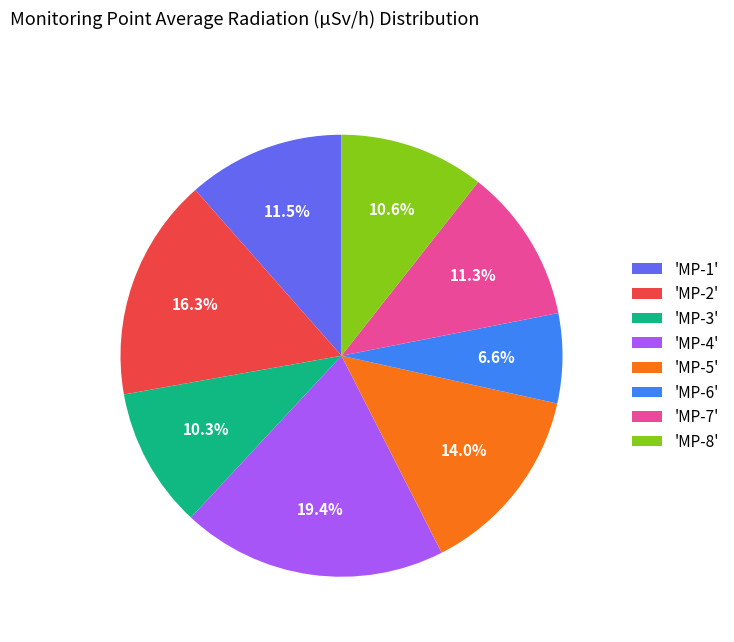

Between 'MP-6' and 'MP-5', which is larger?

'MP-5'